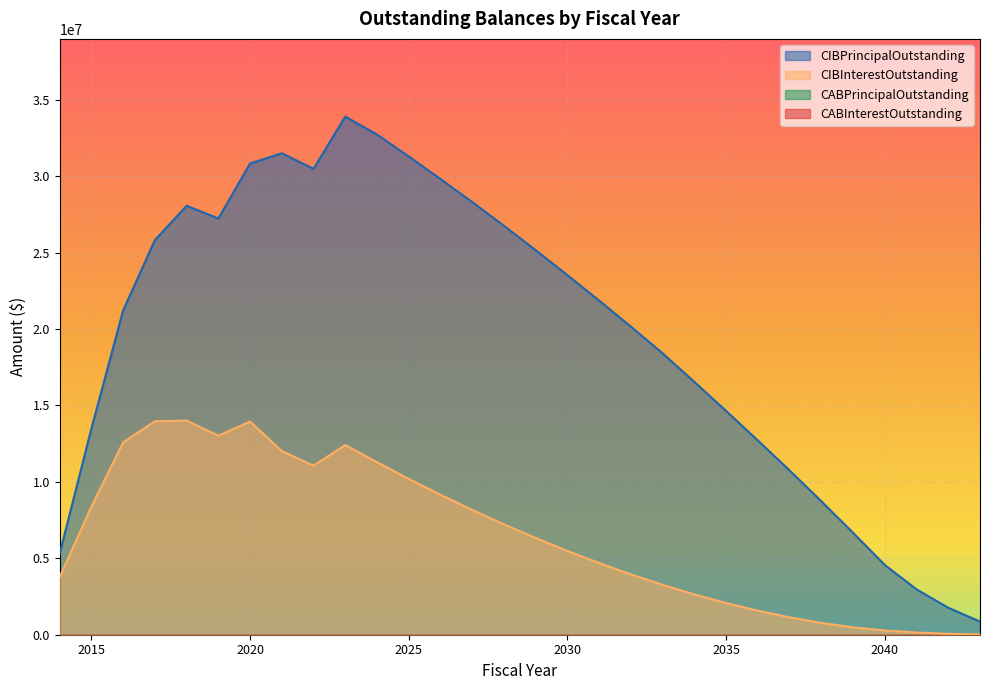

What is the difference between the CIBInterestOutstanding values at 2034 and 2024?

8649437.7